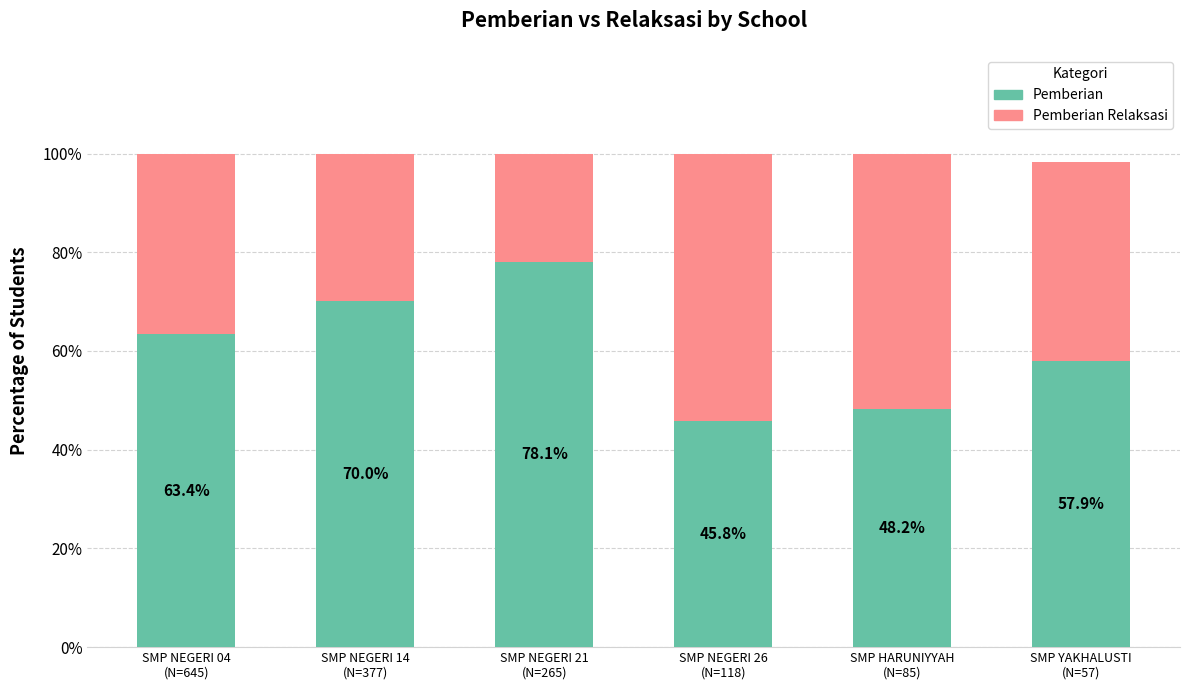

Count the number of data series in this chart.

2